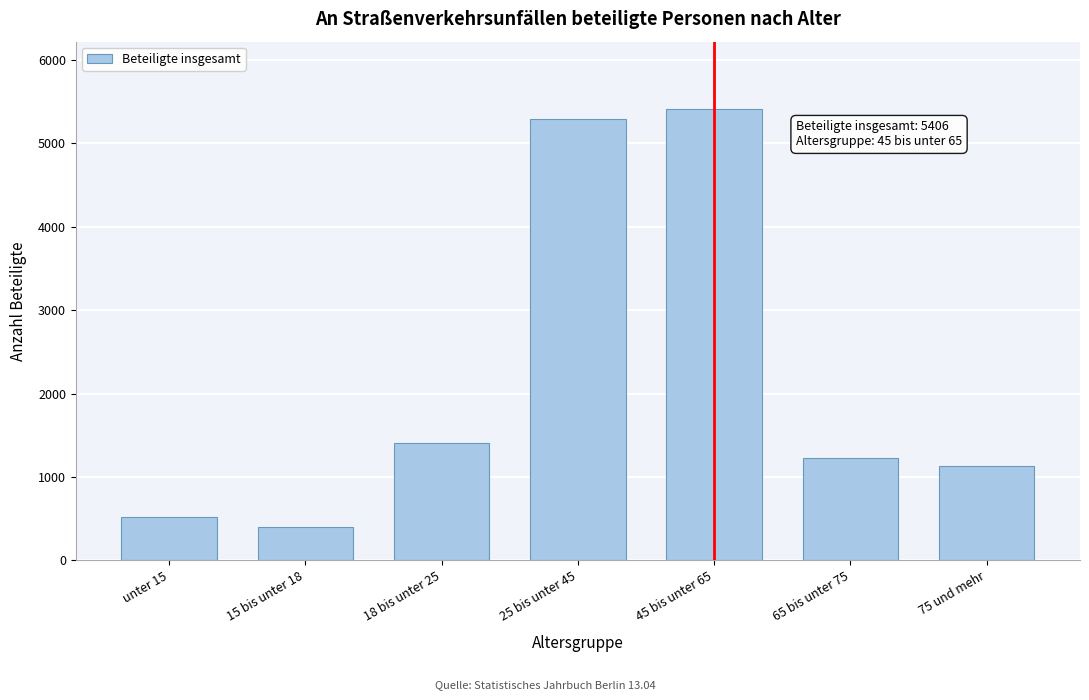

Reading right to left, transcribe all the data shown in this chart.

1136	1232	5406	5294	1411	400	522